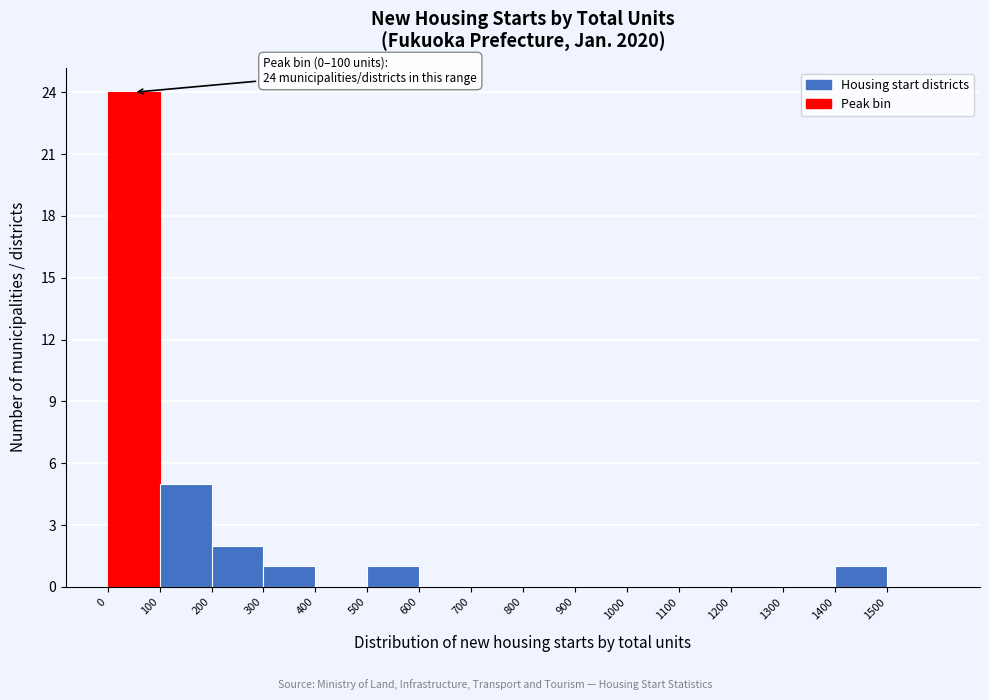

Which range on the x-axis has the tallest bar?

0 to 100